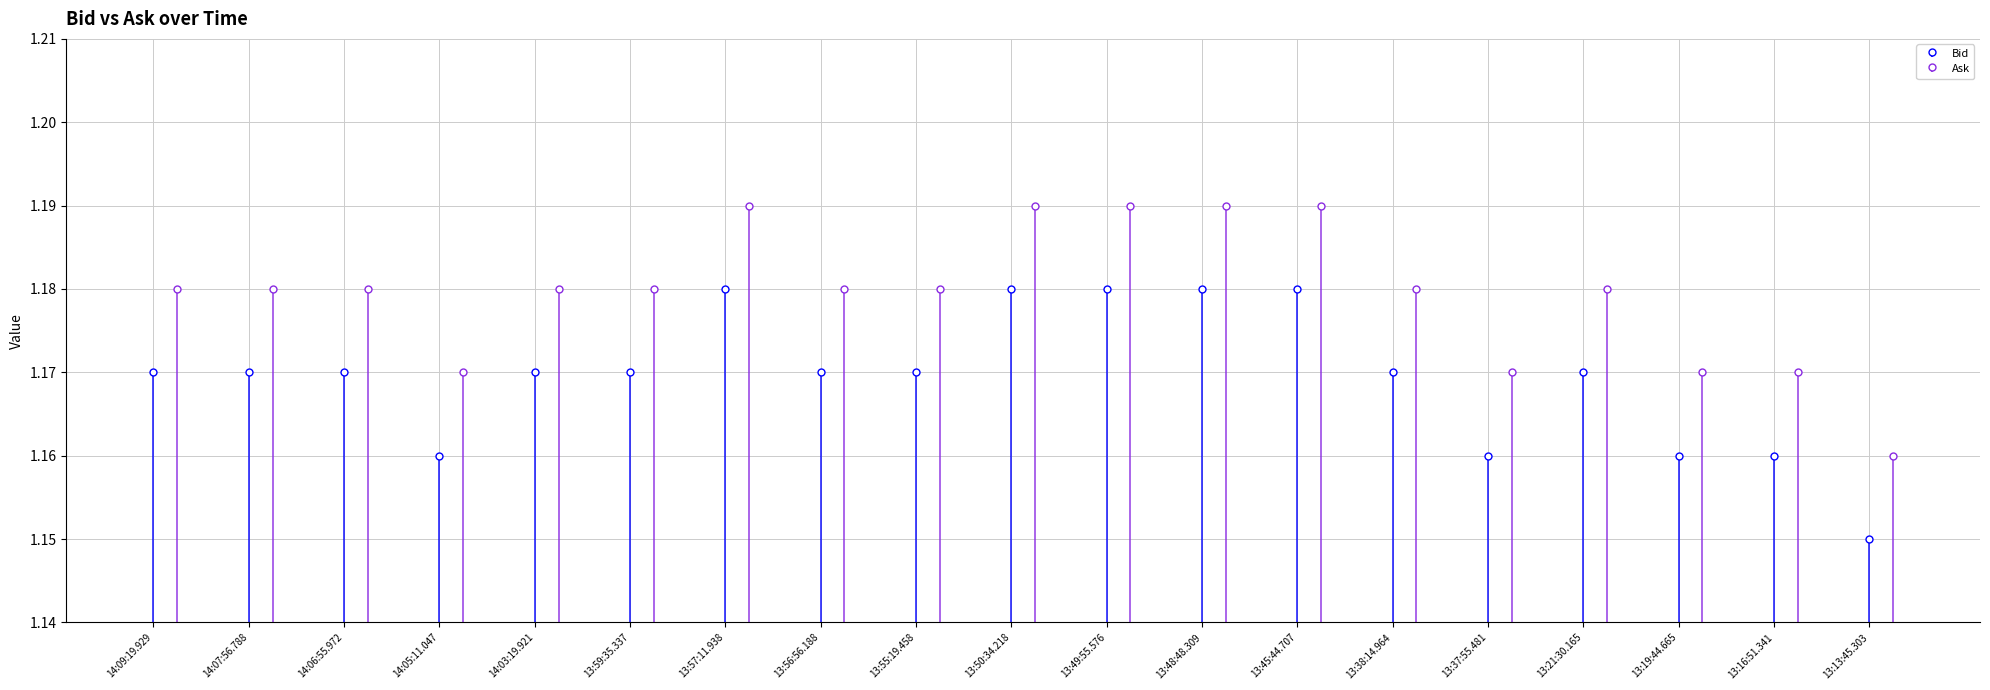

Which series has the largest total across all categories?

Ask